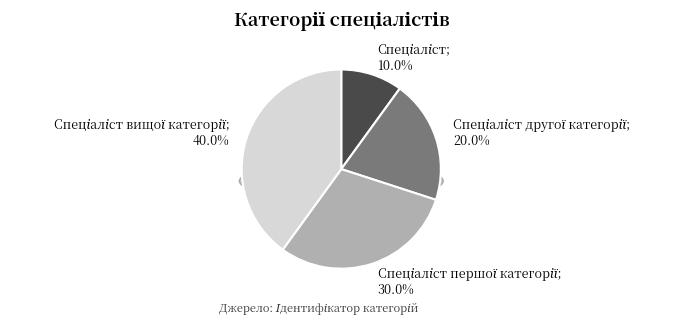

True or false: Спеціаліст другої категорії accounts for 20% of the total.

True